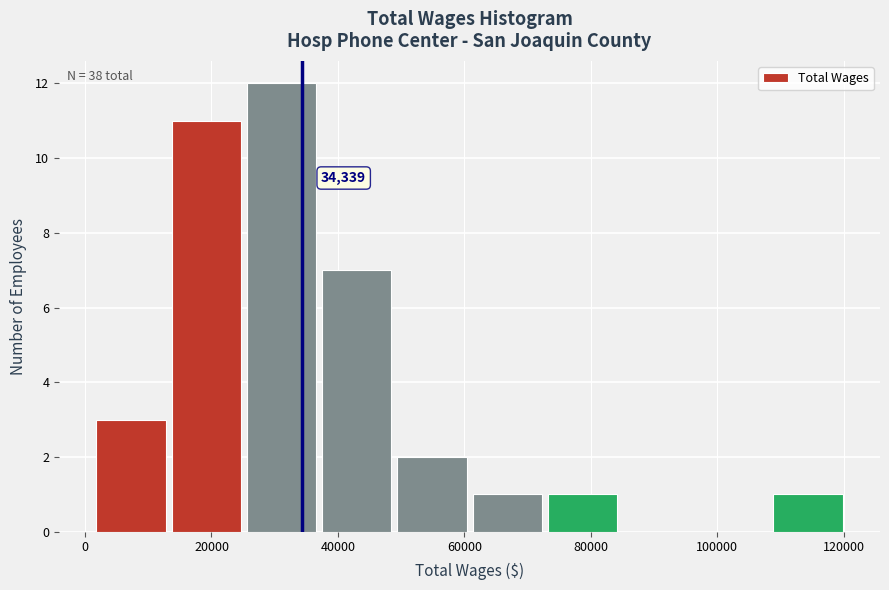

Which range on the x-axis has the tallest bar?

26000 to 38000